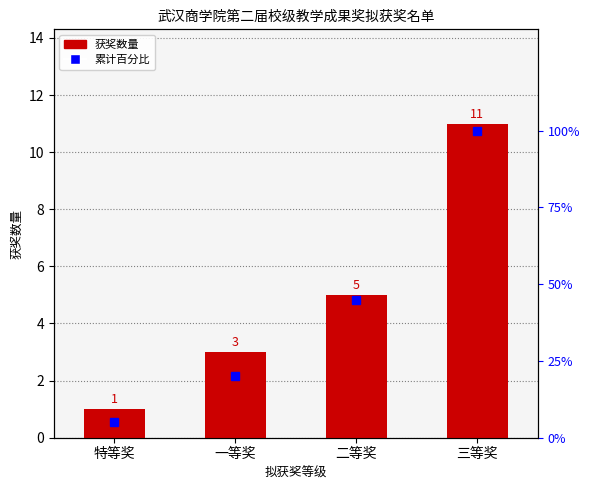

Reading left to right, extract all data points from this chart.

获奖数量: 特等奖=1	一等奖=3	二等奖=5	三等奖=11
累计百分比: 特等奖=5	一等奖=20	二等奖=45	三等奖=100